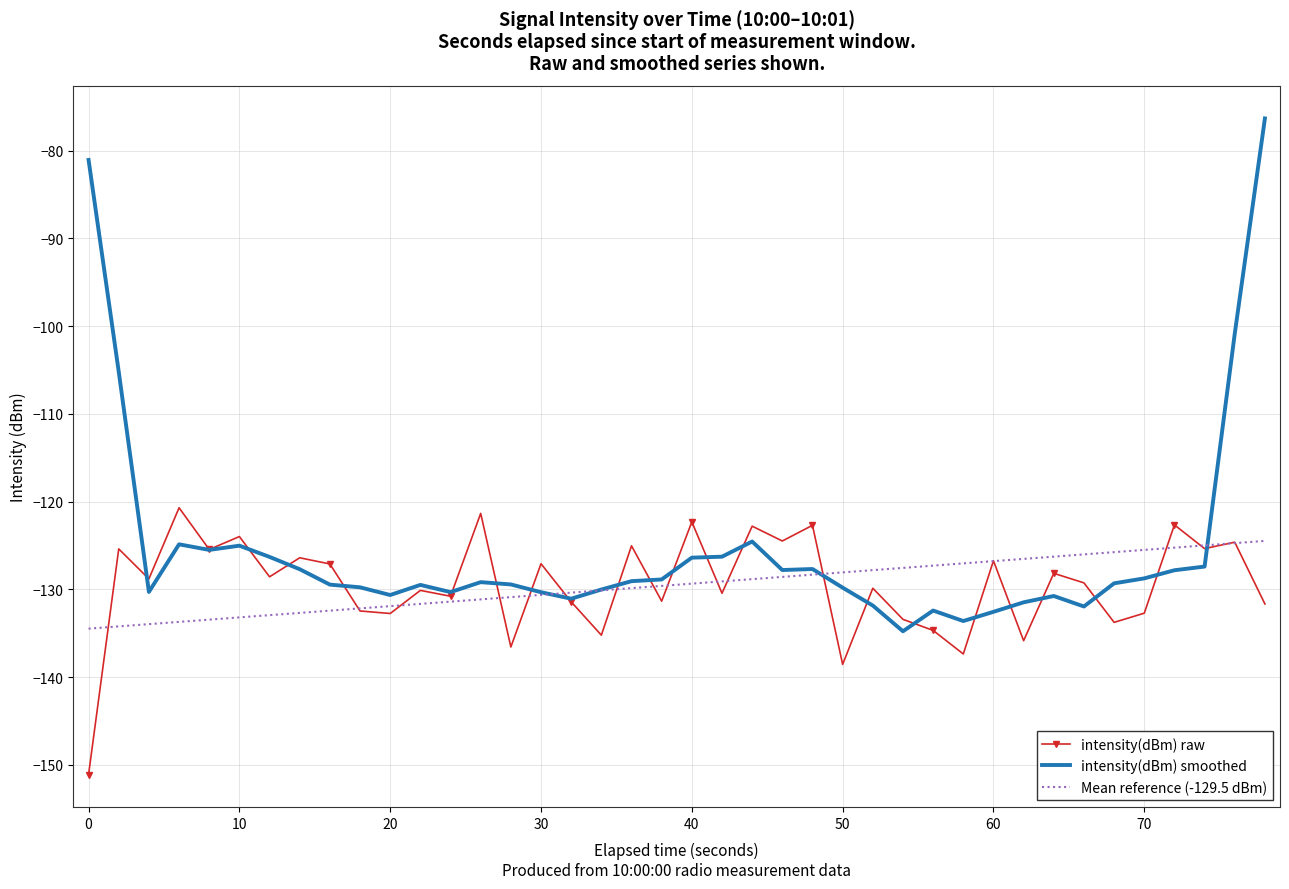

Which series has the widest spread of values?

intensity(dBm) smoothed